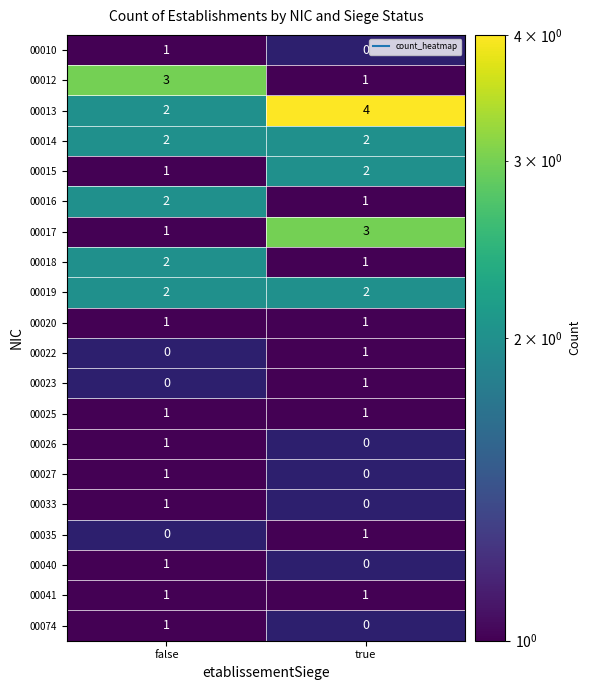

Where is 00010 nearest to the value 0?

true